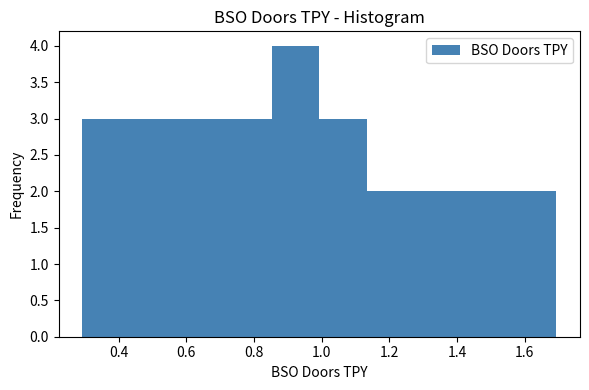

How tall is the bar that spans 0.30 to 0.44 on the x-axis? Neither the bar edges nor the heights are printed on the chart, so give them approximately, as read against the axes.

3